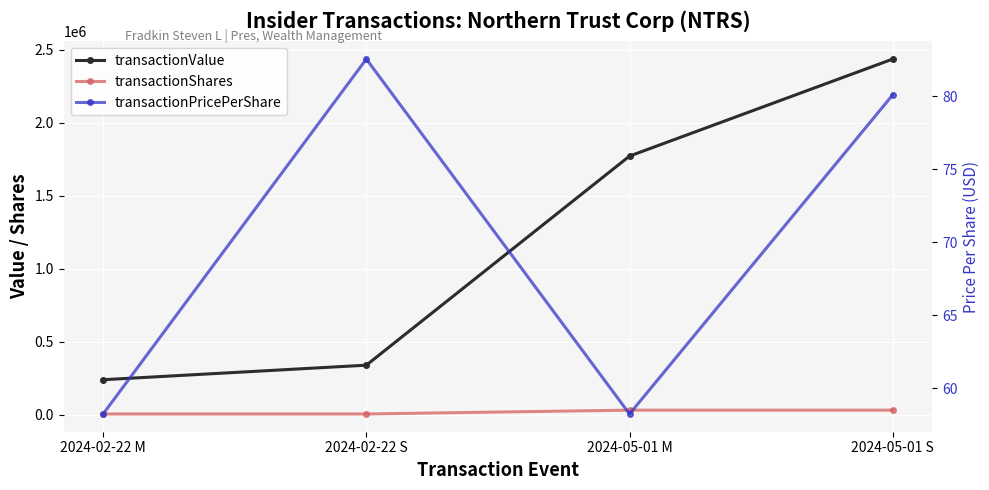

What is the smallest value displayed?

58.2